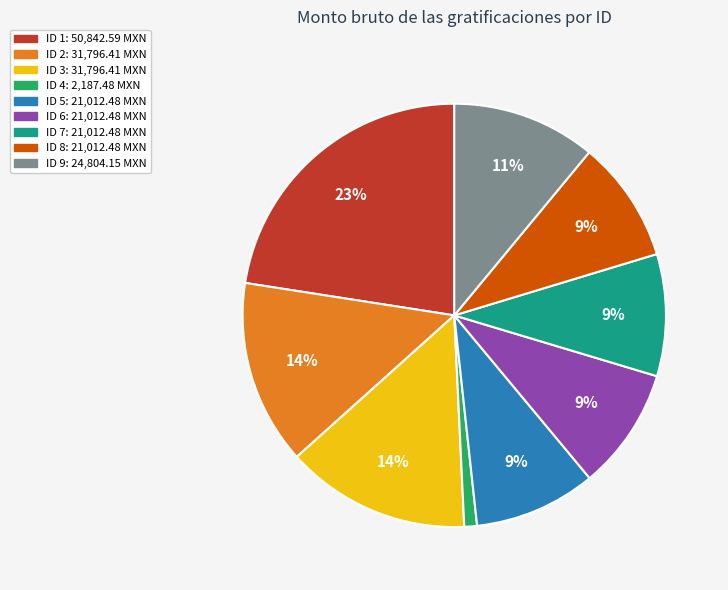

Combined, do ID 8 and ID 9 account for over 50%?

No